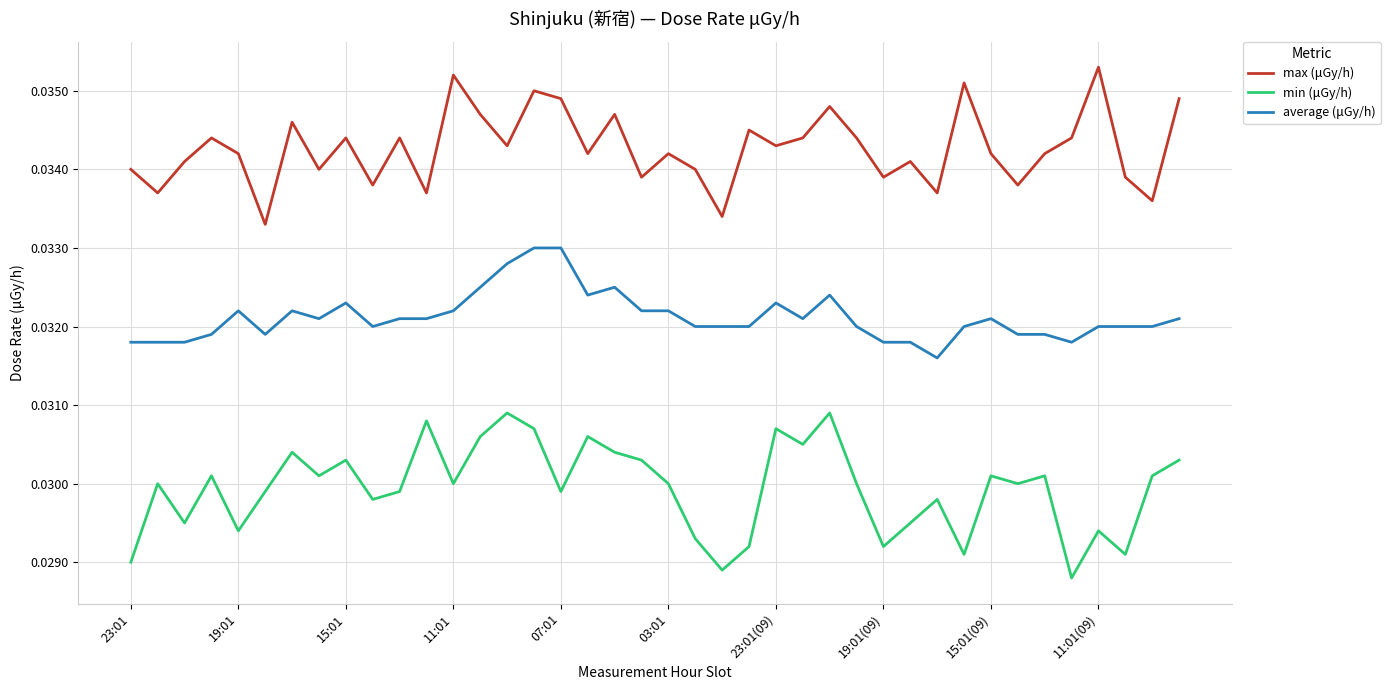

True or false: max (μGy/h) has more than 1 points higher than both neighbors.

True